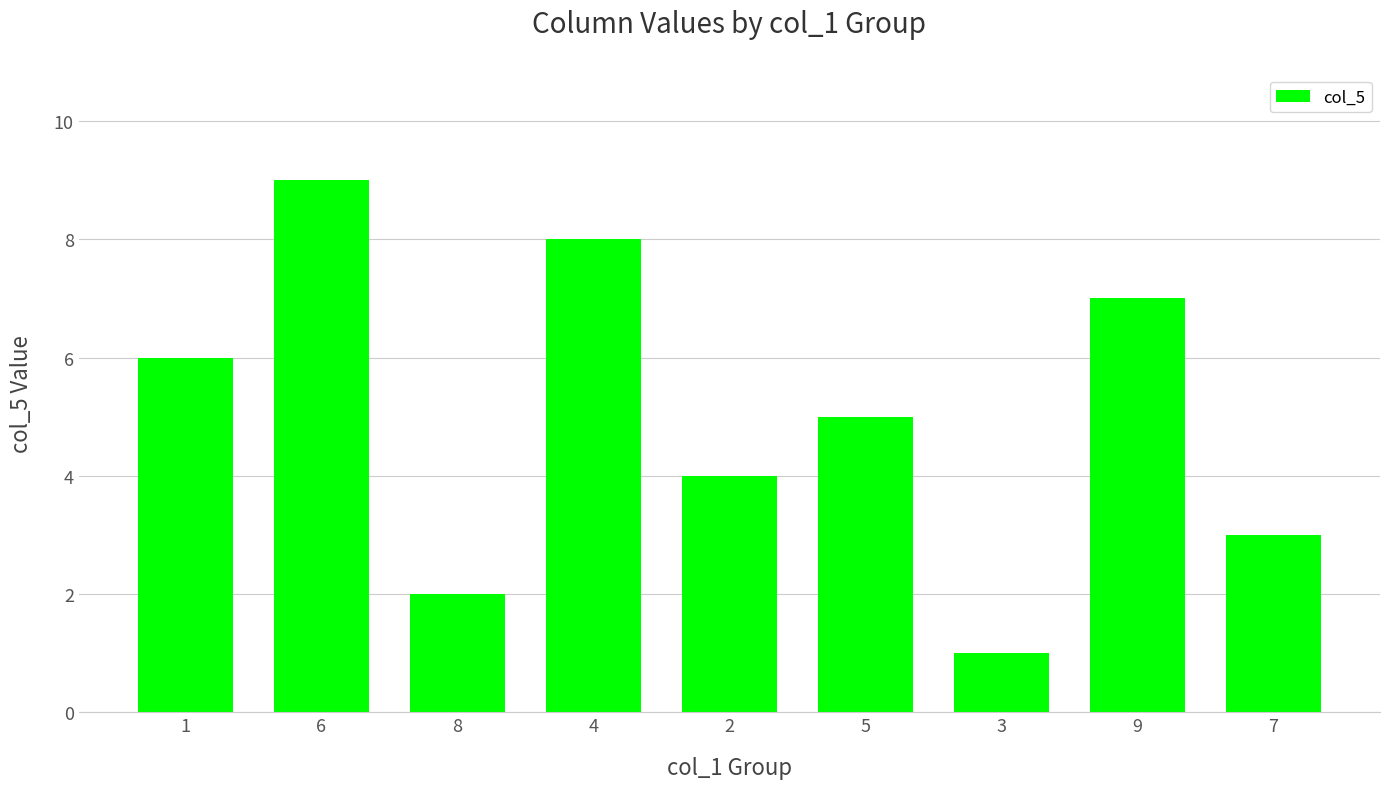

How many categories are shown in the chart?

9